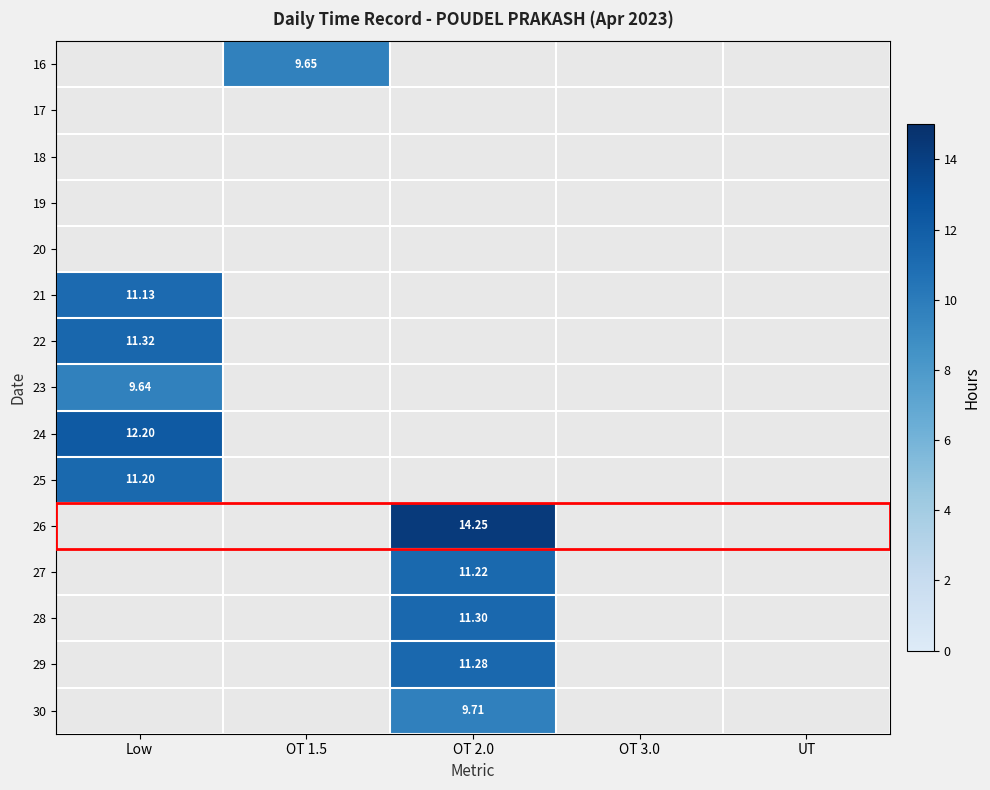

How many data points in 27 are above 11?

1